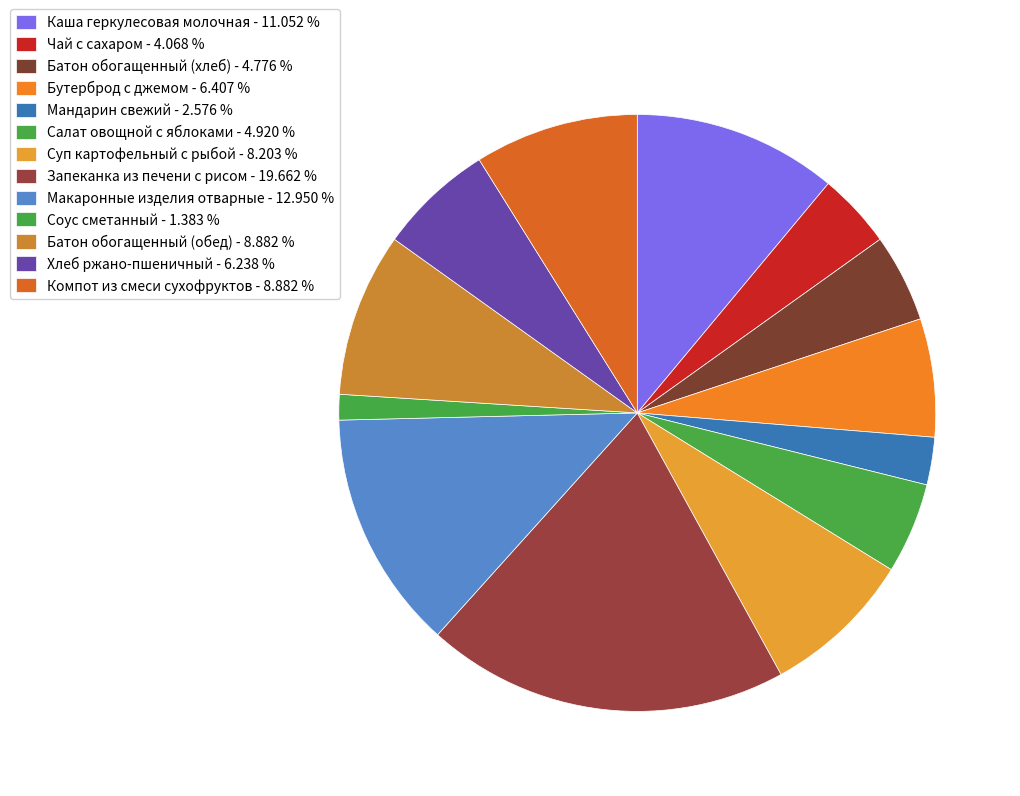

Is it true that Батон обогащенный (обед) is 22% of the pie?

False